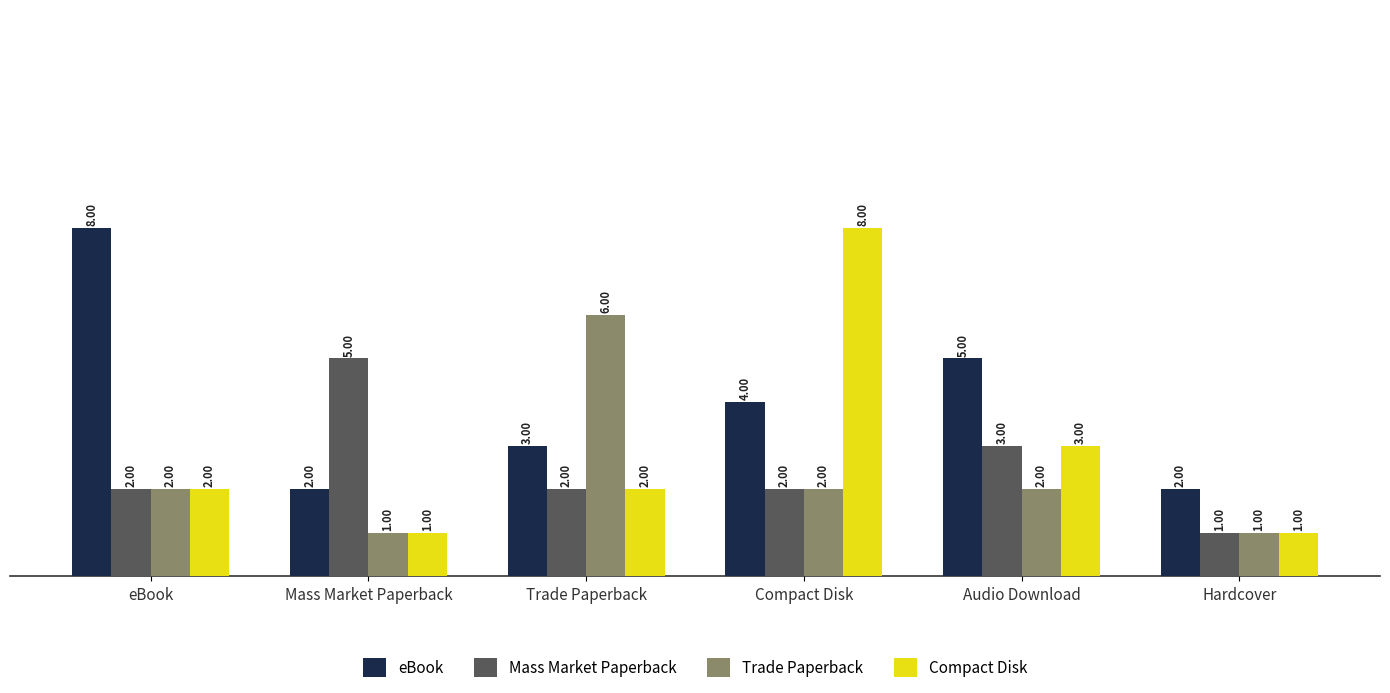

How many distinct data groups are displayed?

4